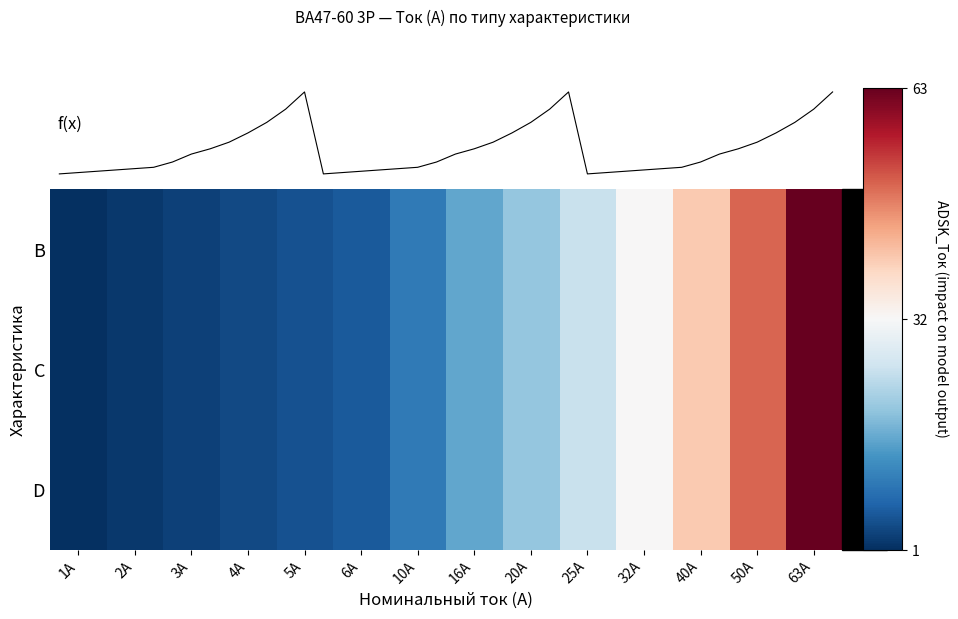

What value does the B series have at 5А?

5